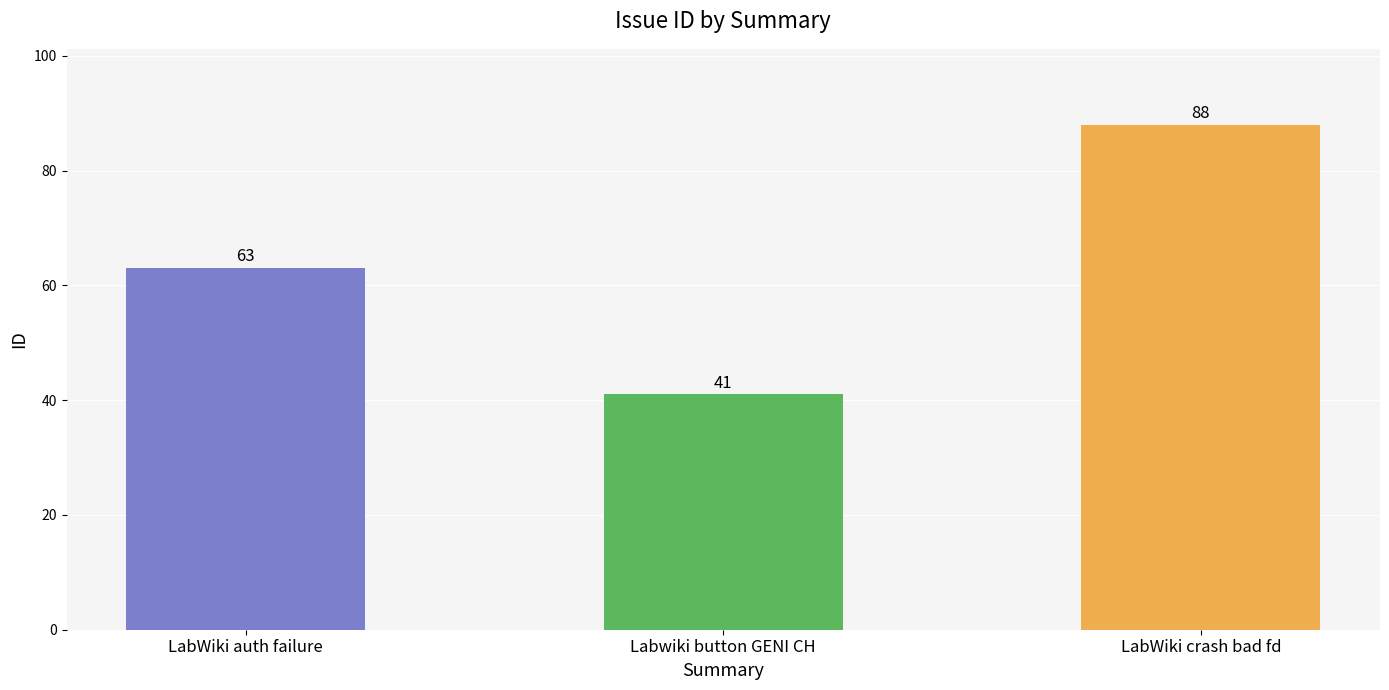

Rank the categories by value from lowest to highest.

Labwiki button GENI CH, LabWiki auth failure, LabWiki crash bad fd